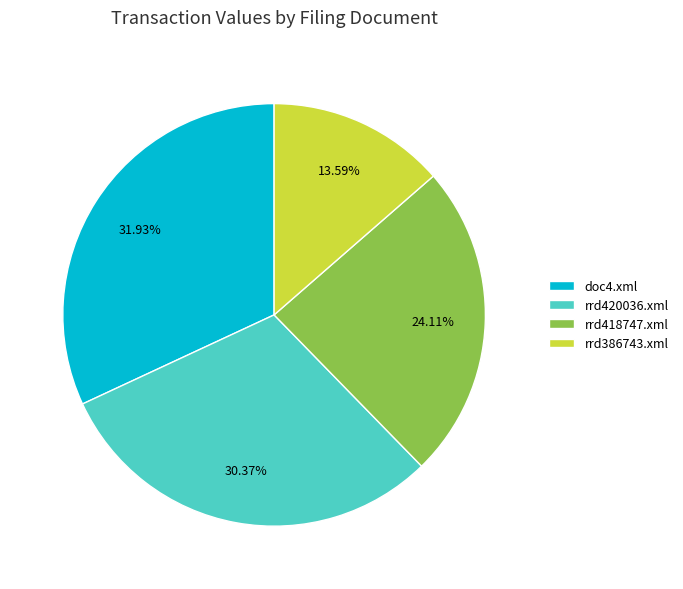

What is the ratio of the value at rrd418747.xml to the value at doc4.xml?

0.8